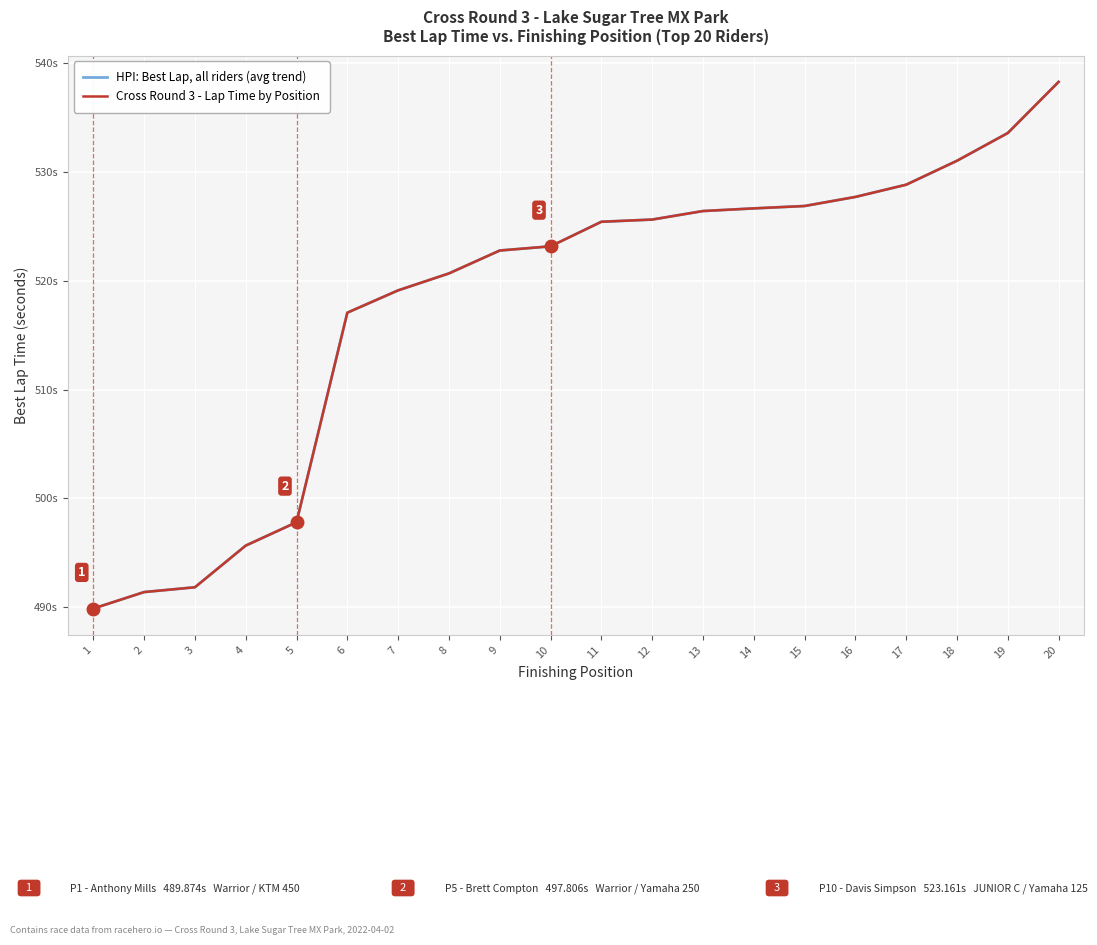

Which label corresponds to the largest value in the chart?

20